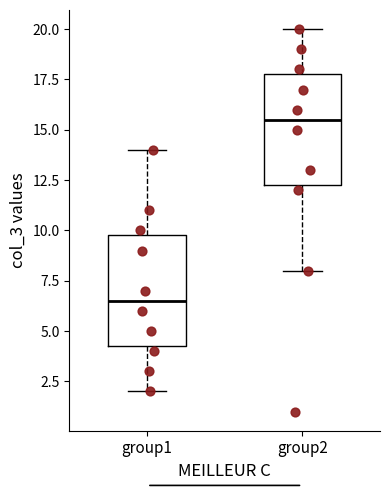

Where does the lower whisker of the box for group1 end on the y-axis? The values are not printed on the chart, so give them approximately, as read against the axis.

2.0